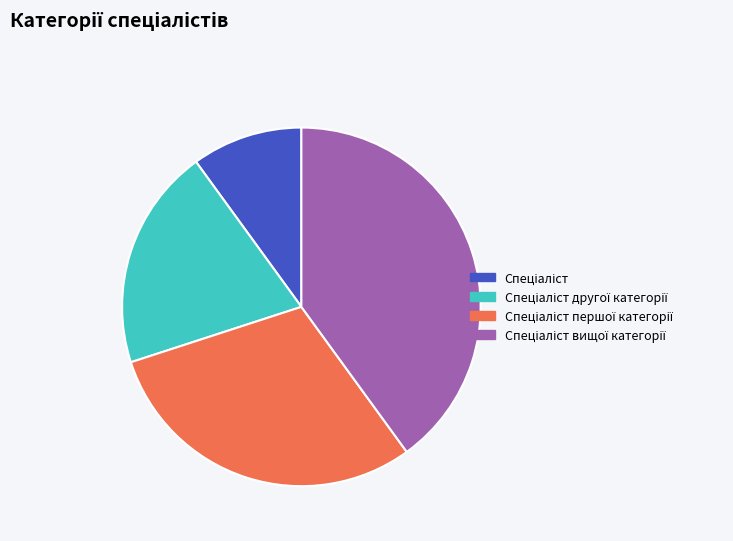

Is there any slice that represents more than half of the pie?

No